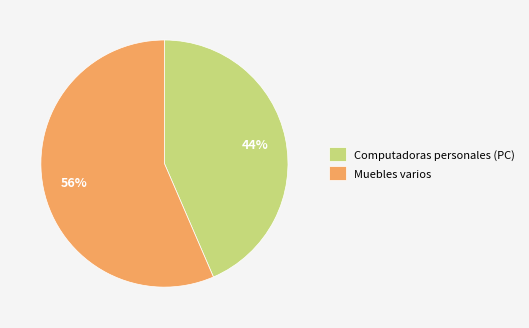

To the nearest percent, what is the average slice percentage?

50%